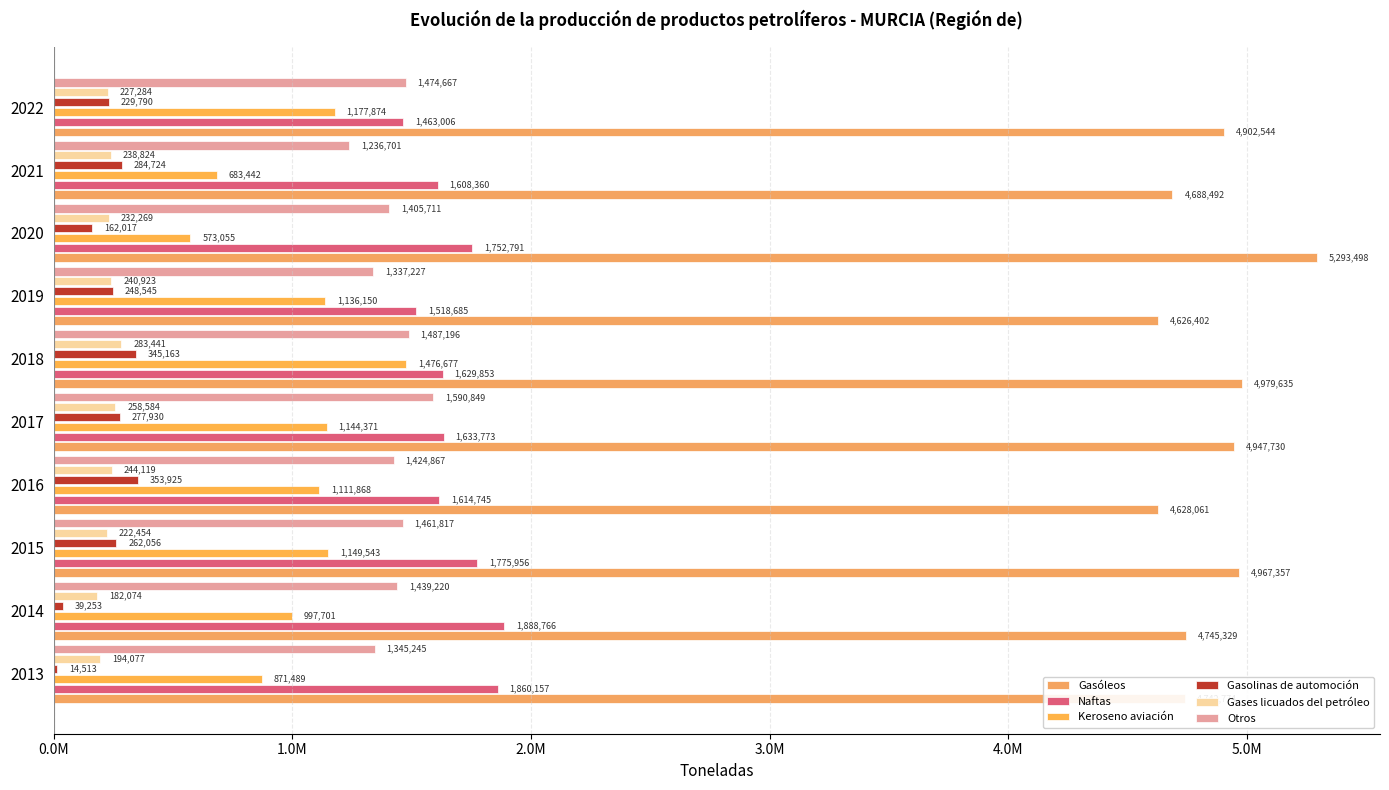

What is the sum of all Keroseno aviación values?

10322170